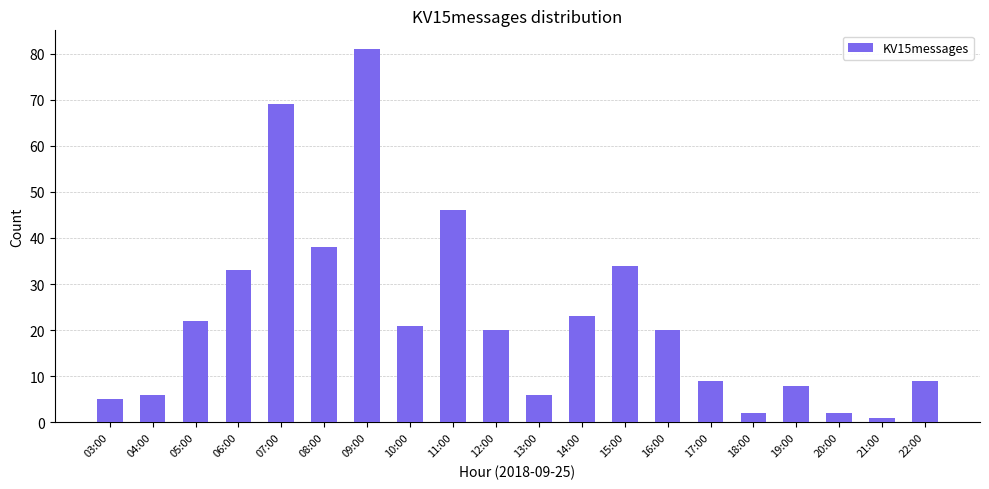

Which category has the lowest value across all series?

21:00